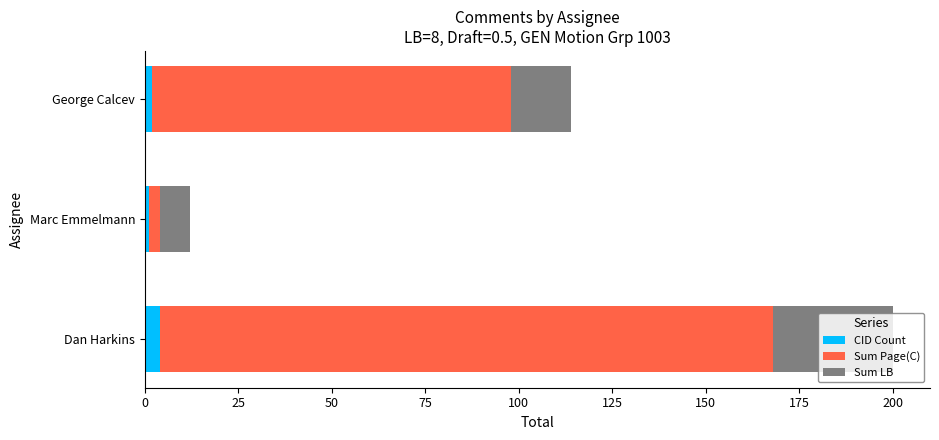

What is the sum of all CID Count values?

7